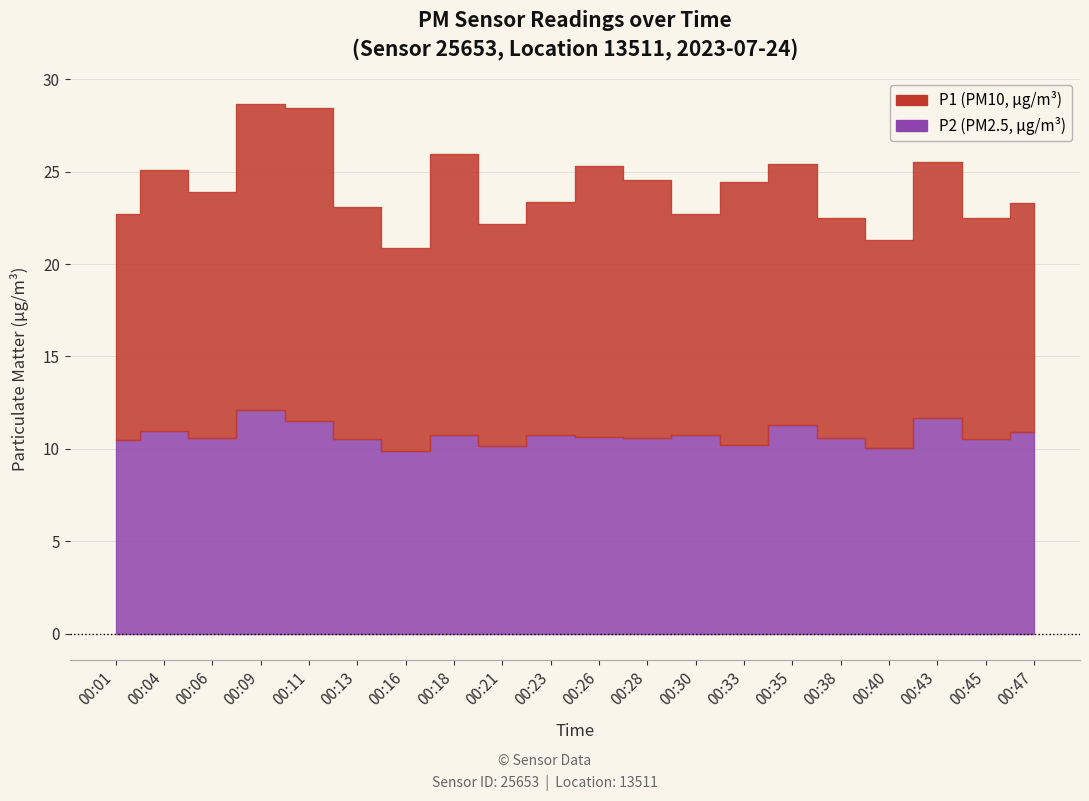

At 00:21, list the series in order from smallest to largest.

P2, P1